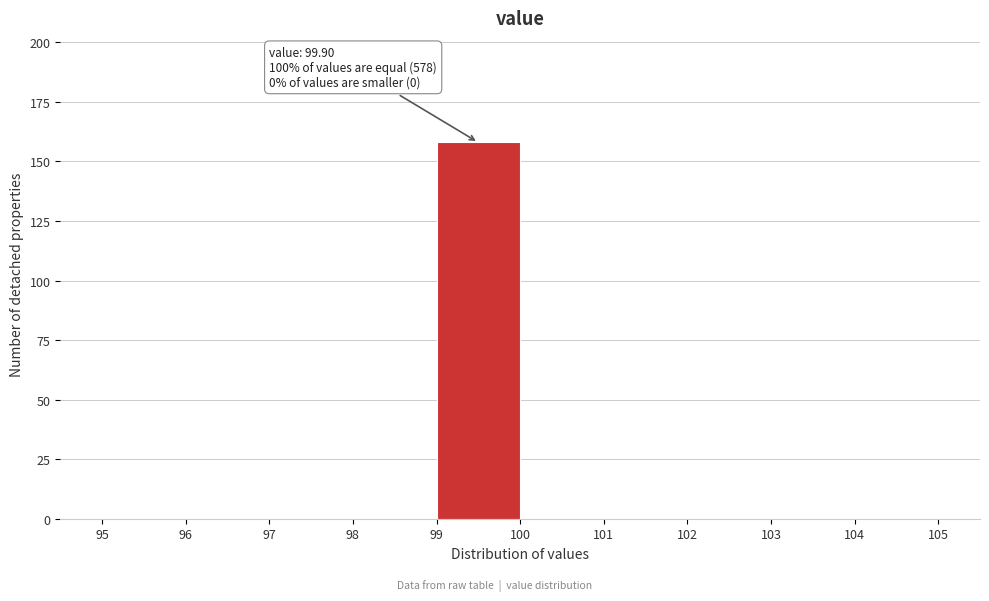

Which range on the x-axis has the tallest bar?

99 to 100